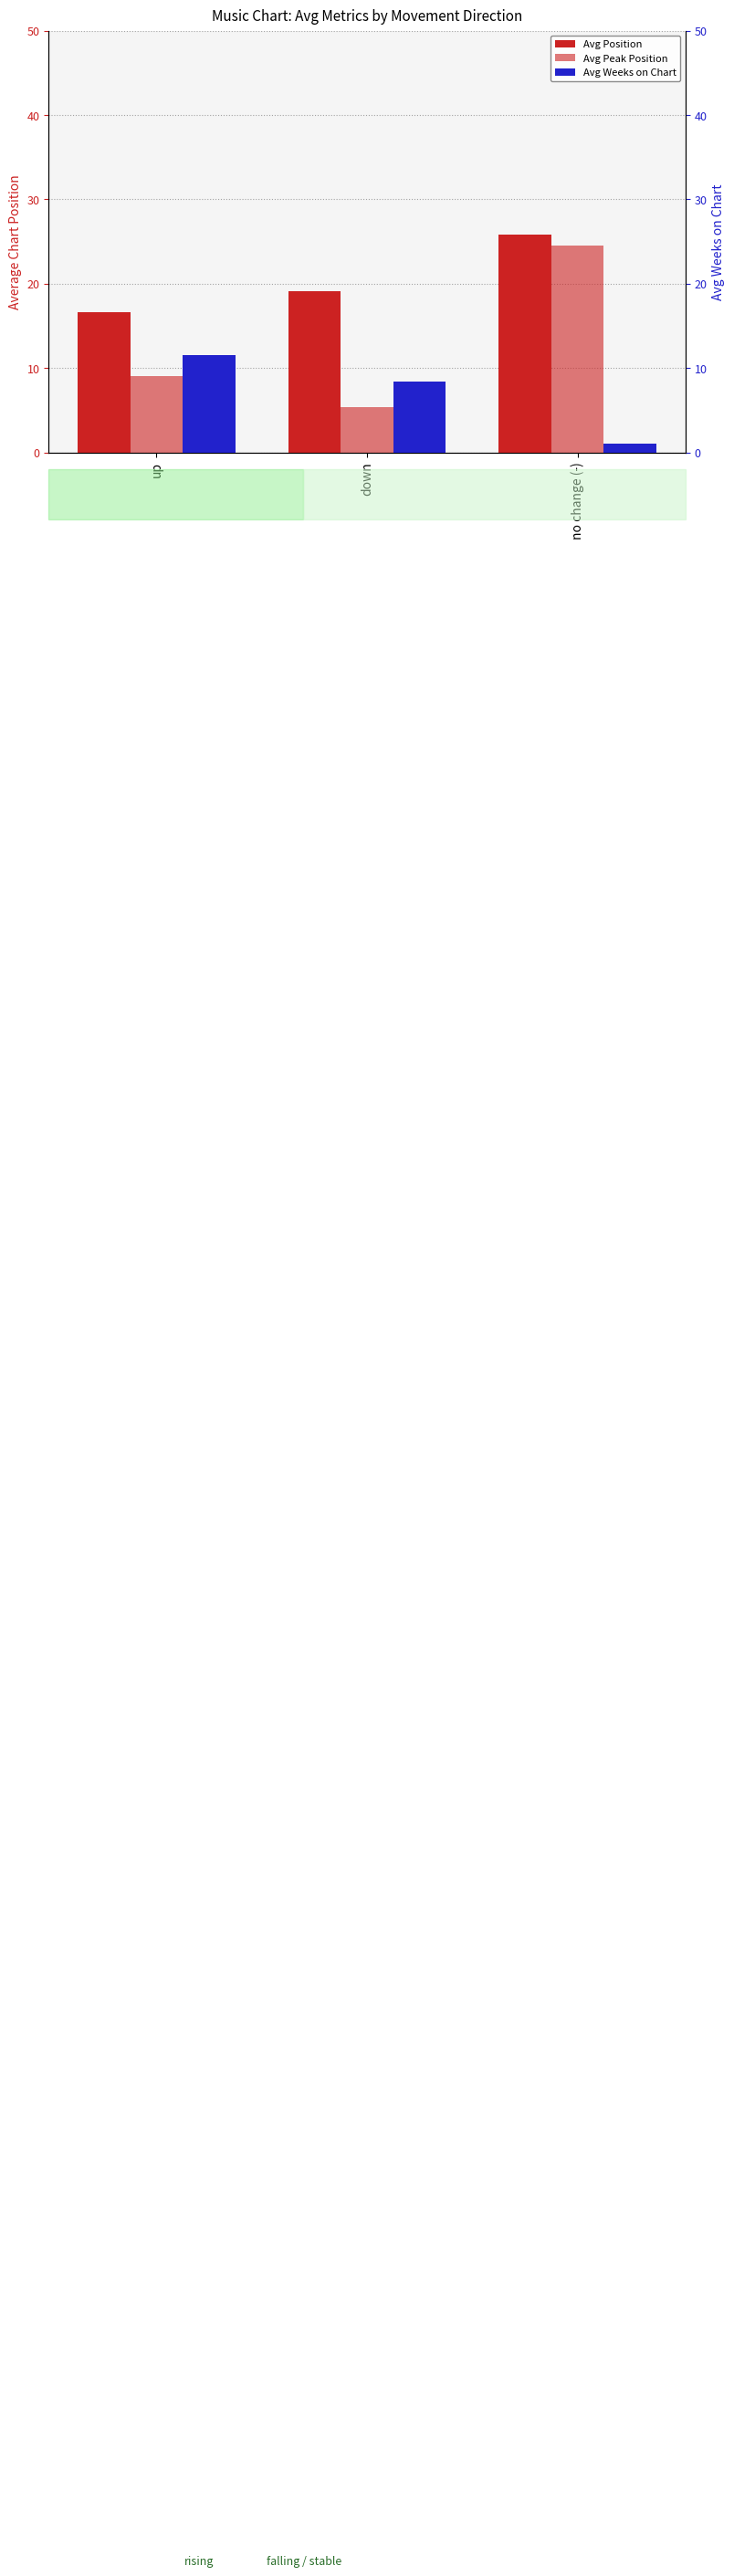

What is the difference between the highest and lowest values at no change (-)?

24.8